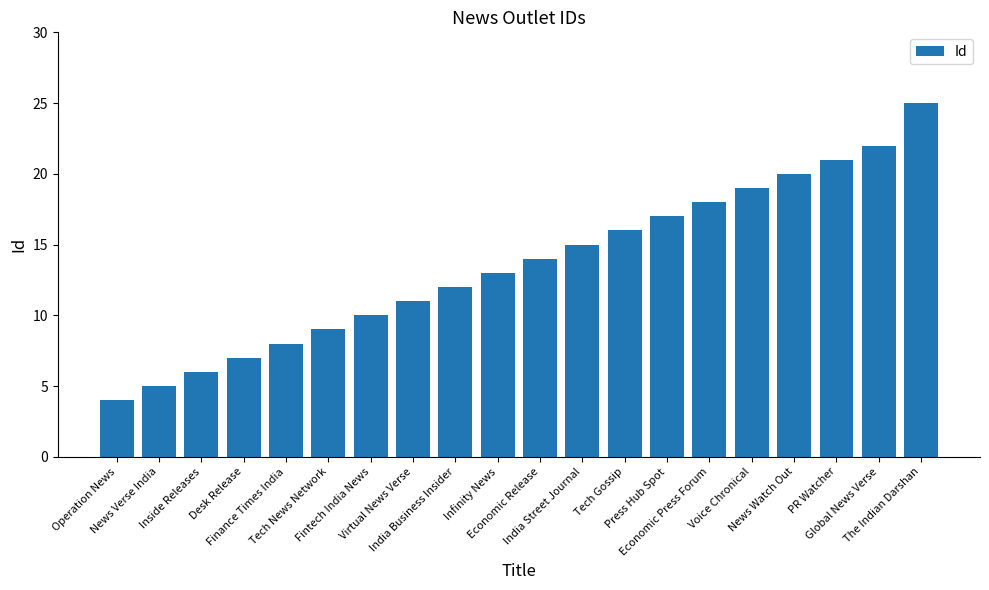

True or false: the data shows 13 at Fintech India News.

False